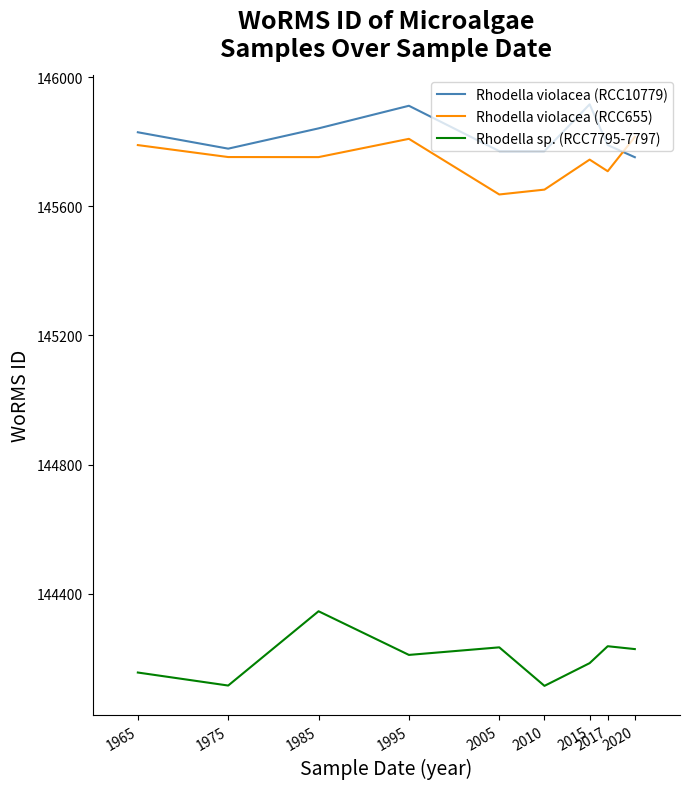

What is the sum of all Rhodella sp. (RCC7795-7797) values?

1297822.3